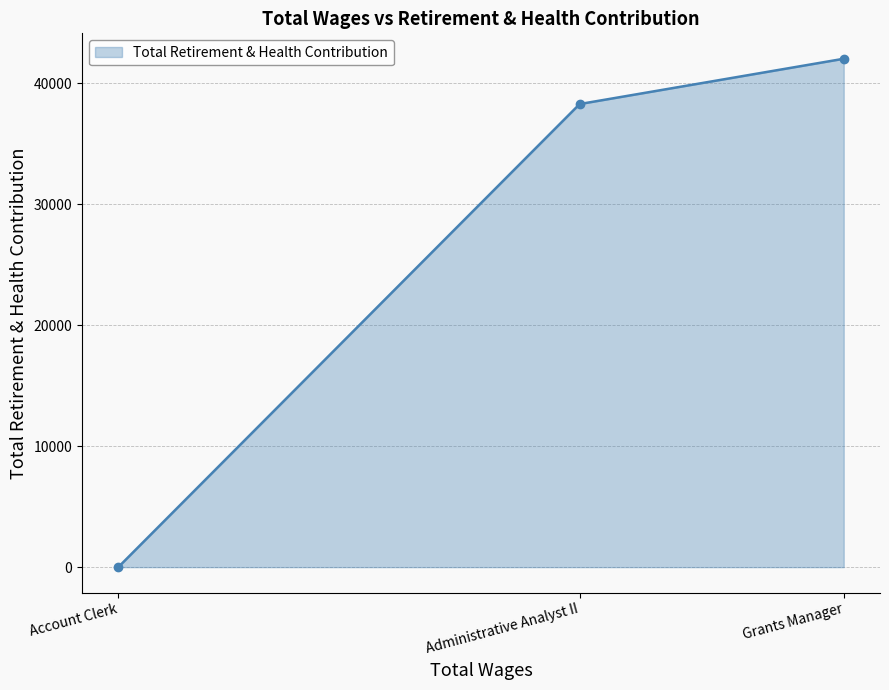

Rank the categories by value from highest to lowest.

Grants Manager, Administrative Analyst II, Account Clerk